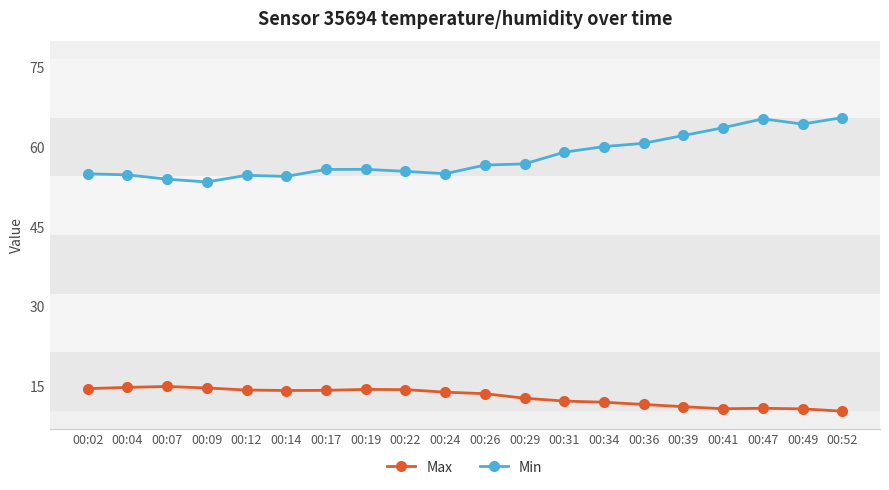

Does the chart display data point markers on the line(s)?

Yes